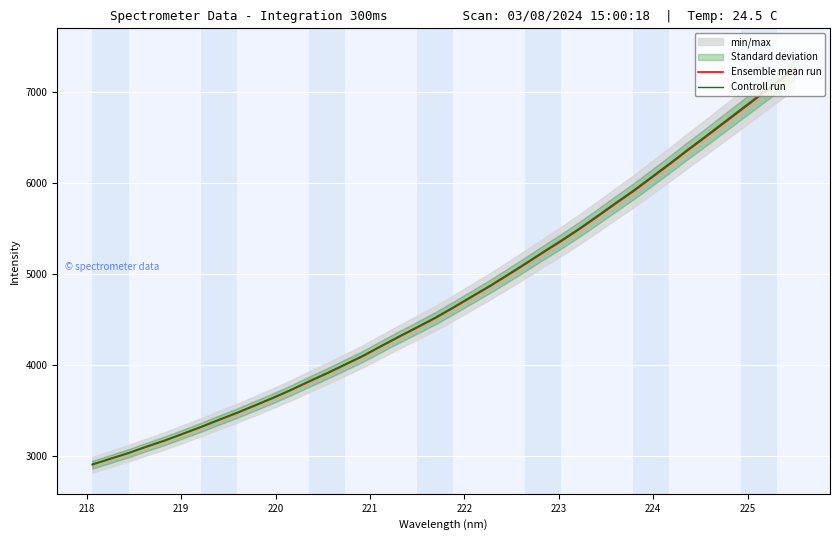

The Controll run series shows 5883.8 at 14. True or false?

False